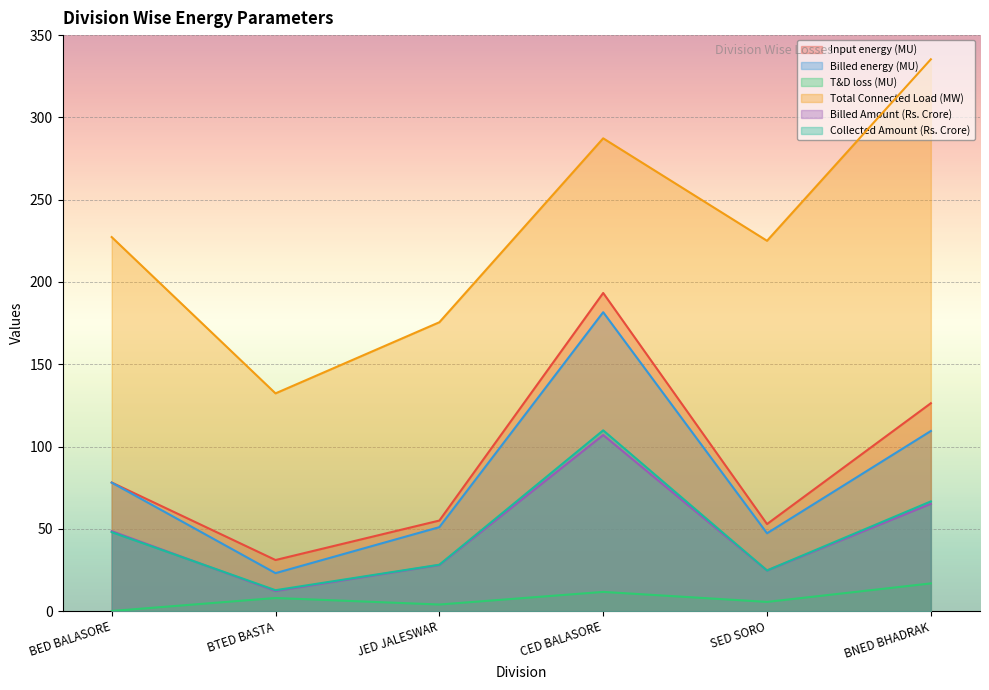

Is it true that Collected Amount (Rs. Crore) equals 24.7 at SED SORO?

True